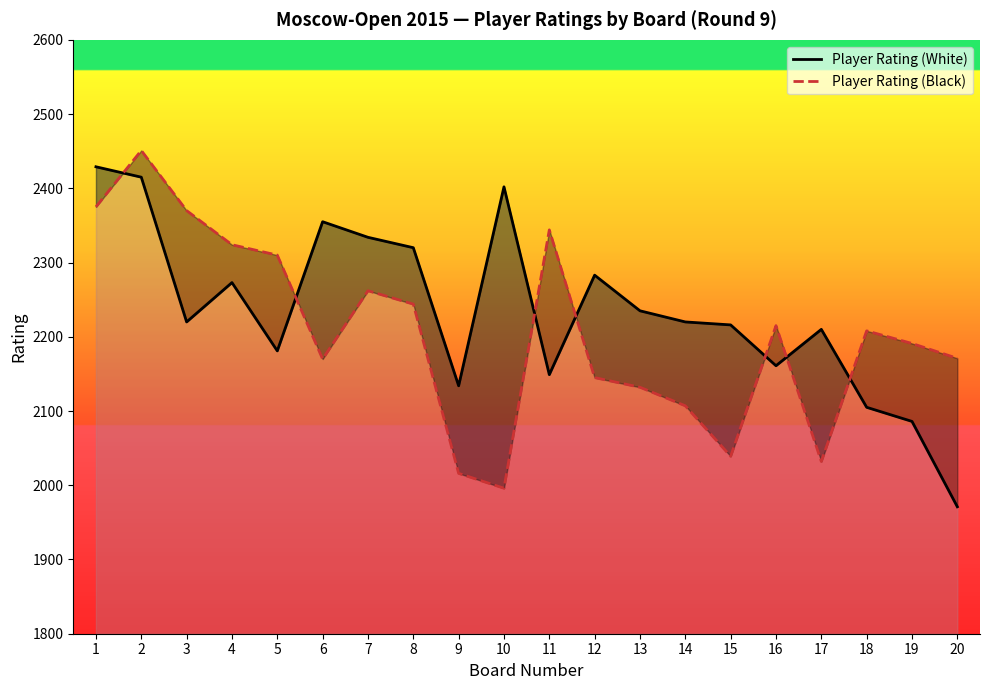

Rank the series at 8 from lowest to highest value.

Player Rating (Black), Player Rating (White)